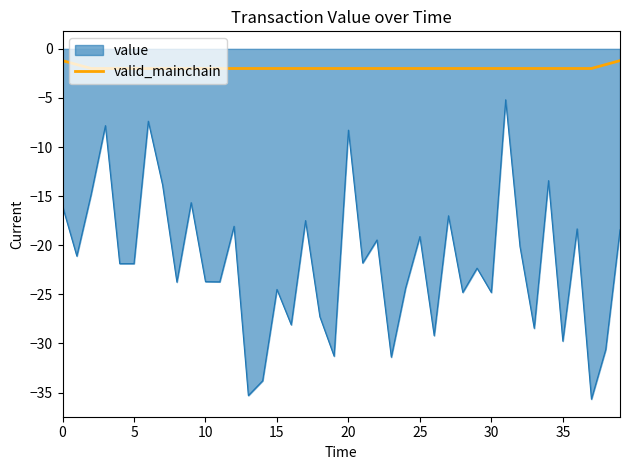

What is the difference between the maximum and minimum values in the value series?

30.5